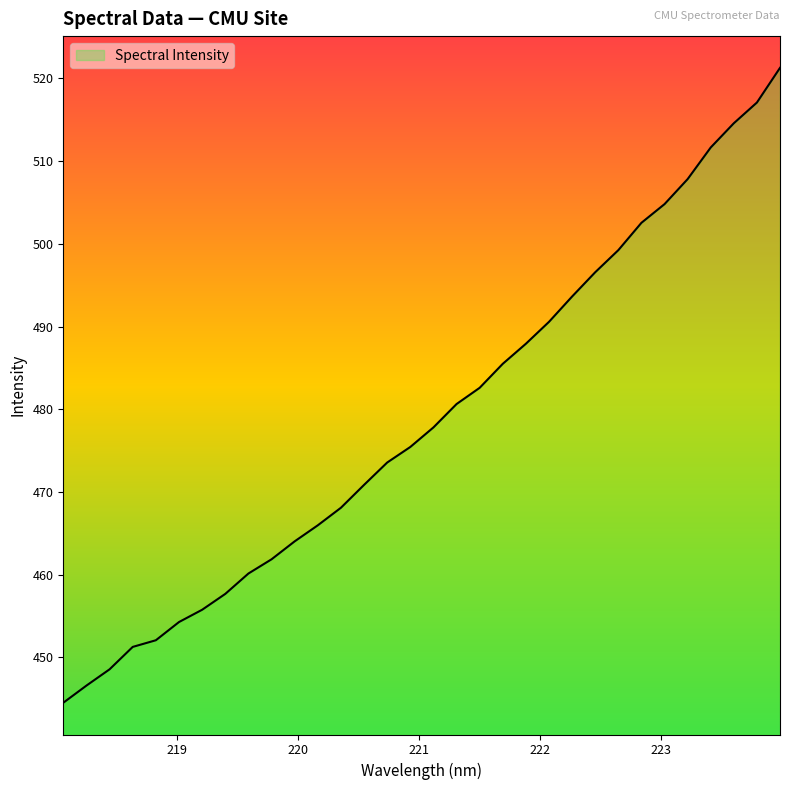

What is the difference between the maximum and minimum values?

76.8